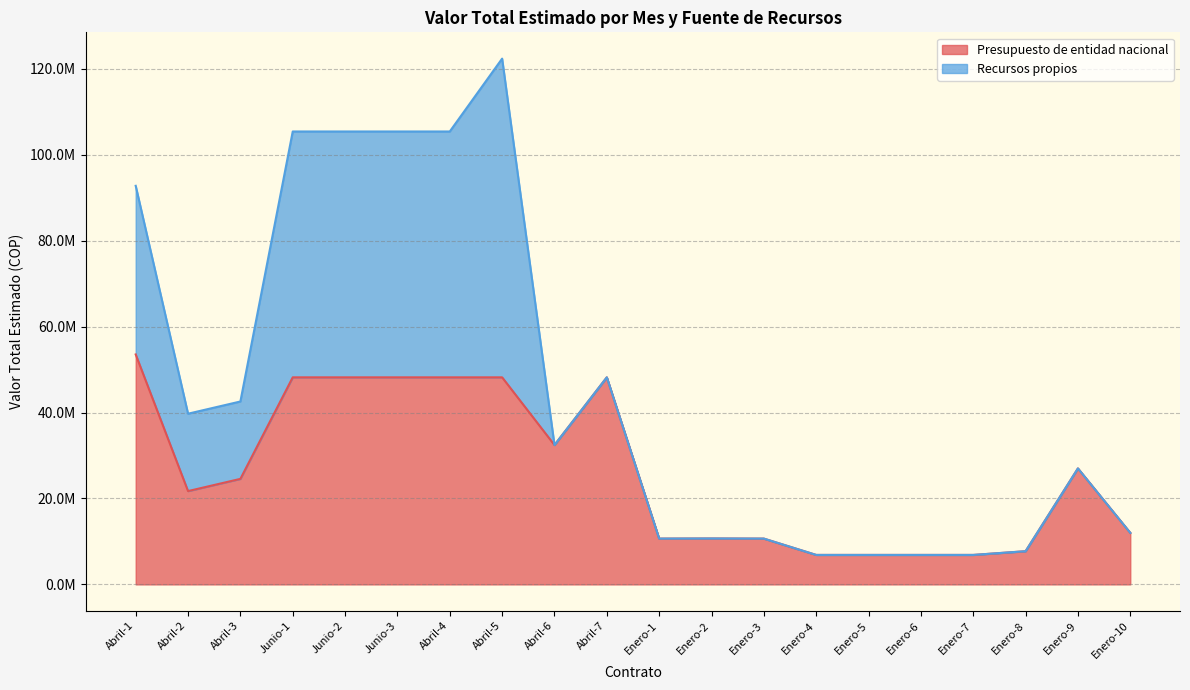

What value does the data have at Abril-3, to the nearest 10?

24565500